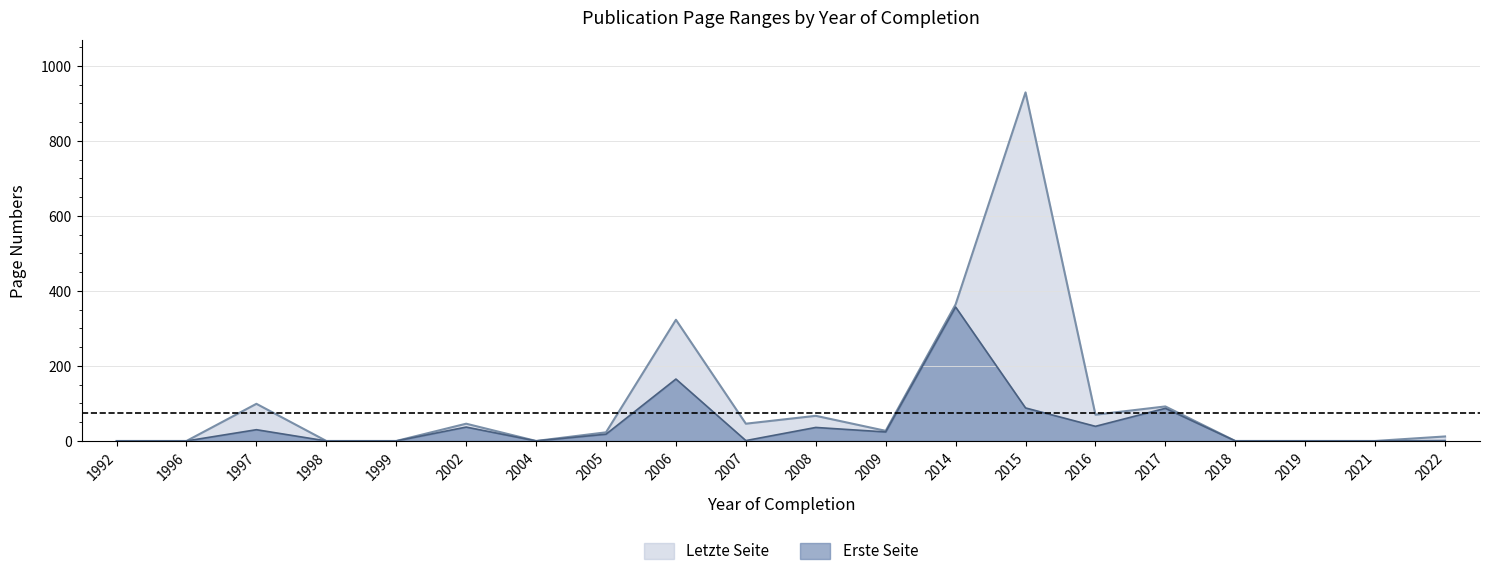

What is the value of the Letzte Seite point at the 11th from the left?

67